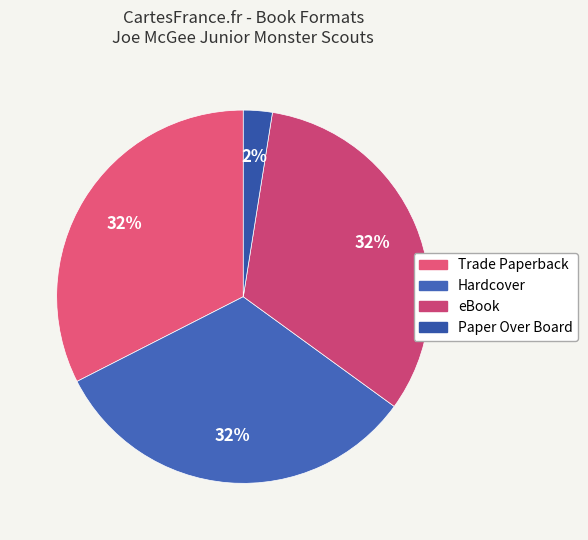

Is there any slice that represents more than half of the pie?

No